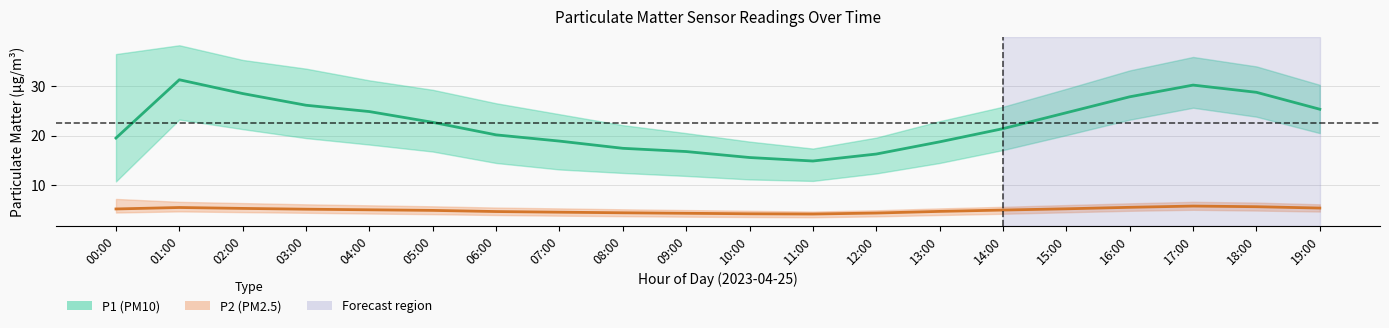

What is the total value across all series at 13:00?

23.5